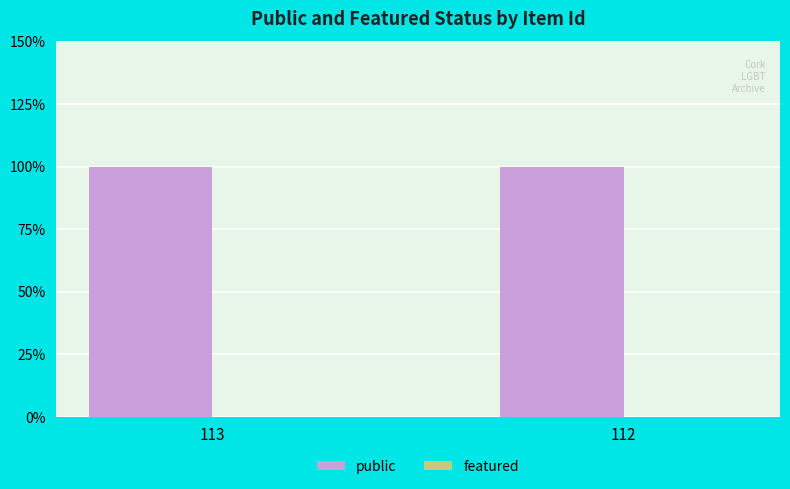

How many data points does each series have?

2